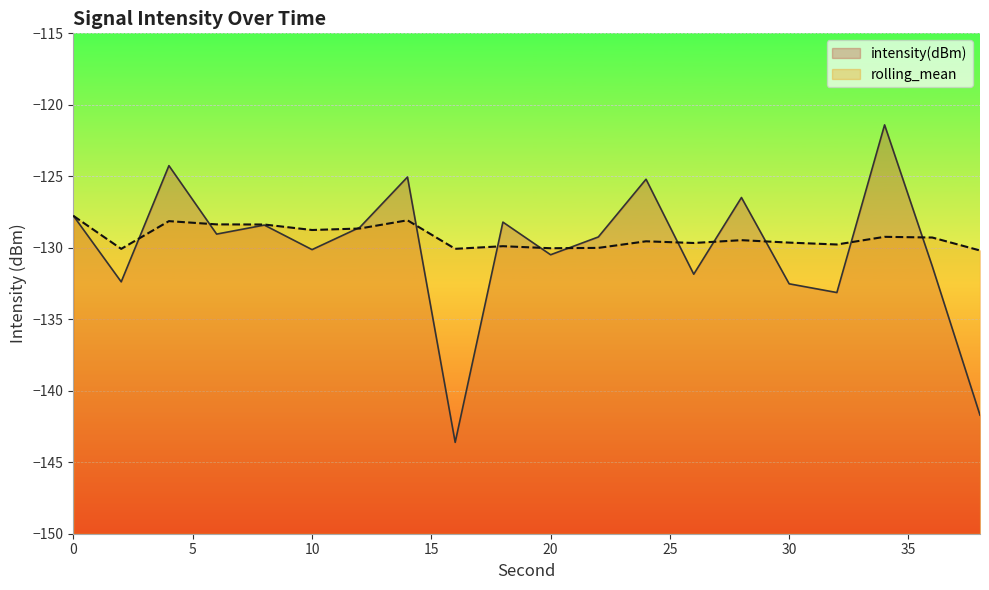

True or false: rolling_mean has a value of -130.0 at 20.

True